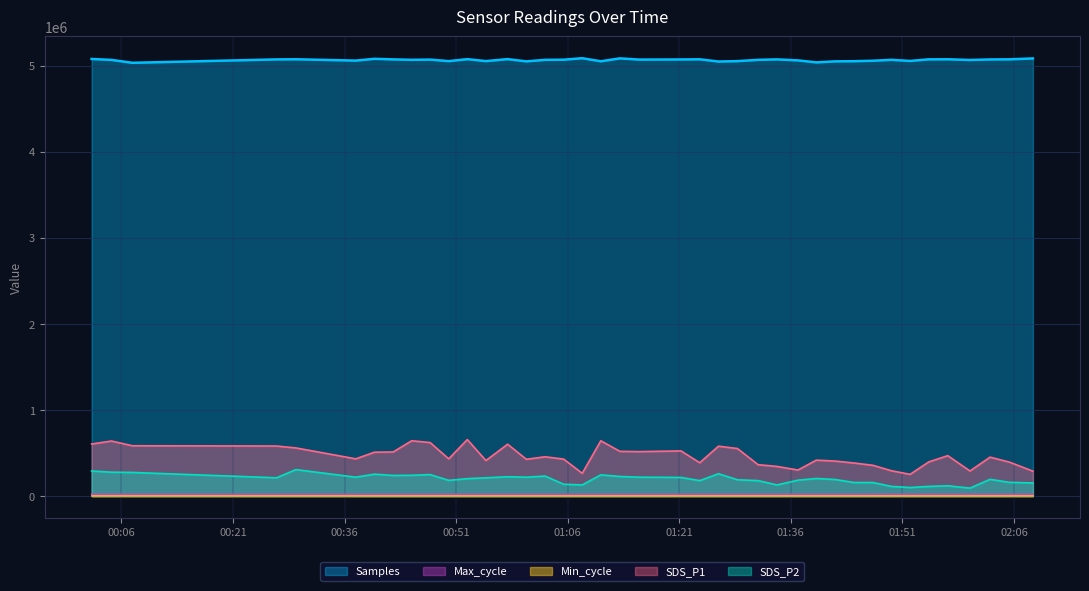

Does the chart have visible grid lines?

Yes